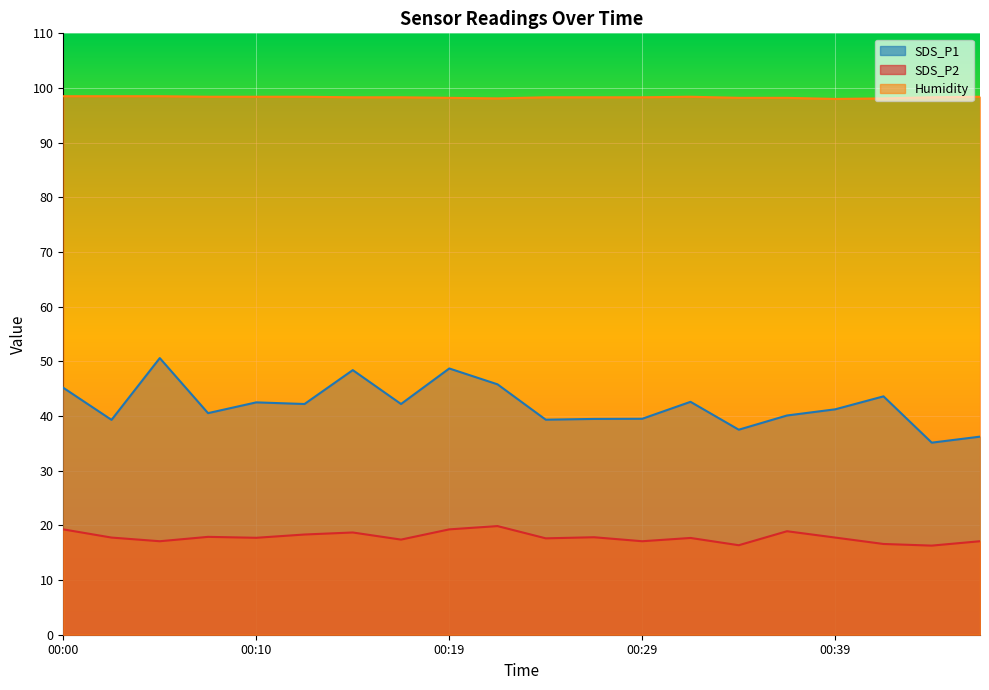

List the series in order of their overall mean, lowest first.

SDS_P2, SDS_P1, Humidity